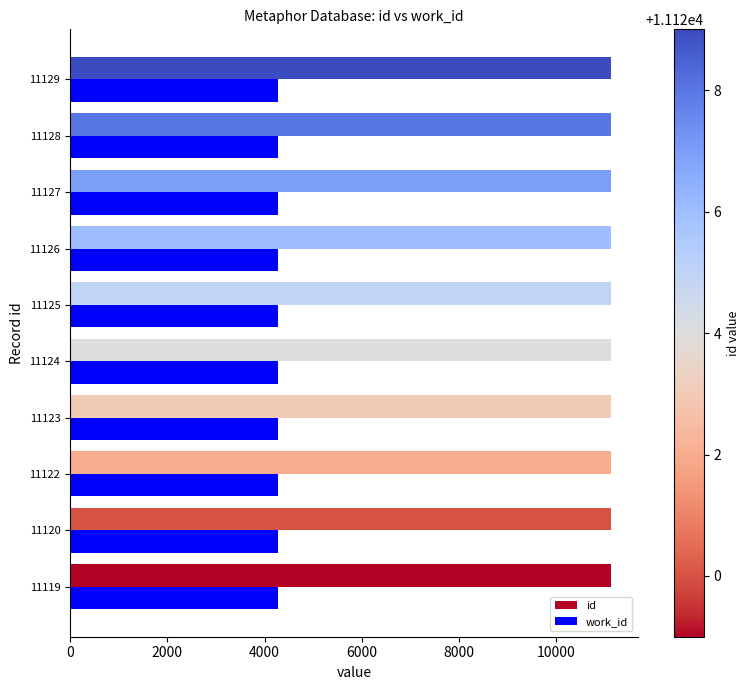

Is the value of work_id at 11127 greater than the value of id at 11120?

No